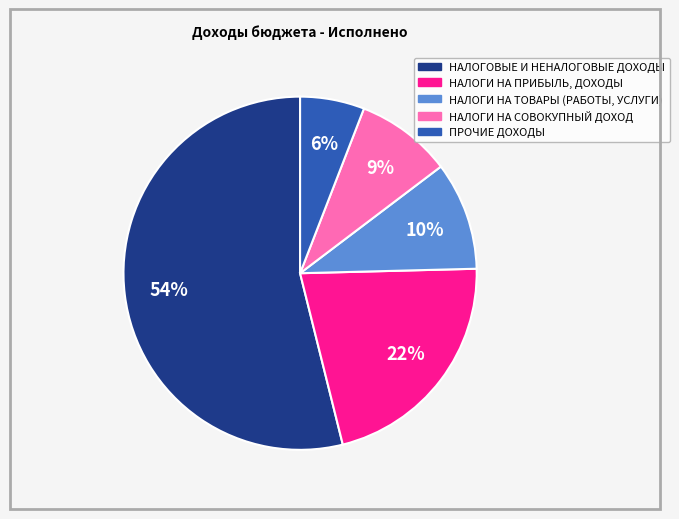

Which category has the smallest portion of the pie?

ПРОЧИЕ ДОХОДЫ